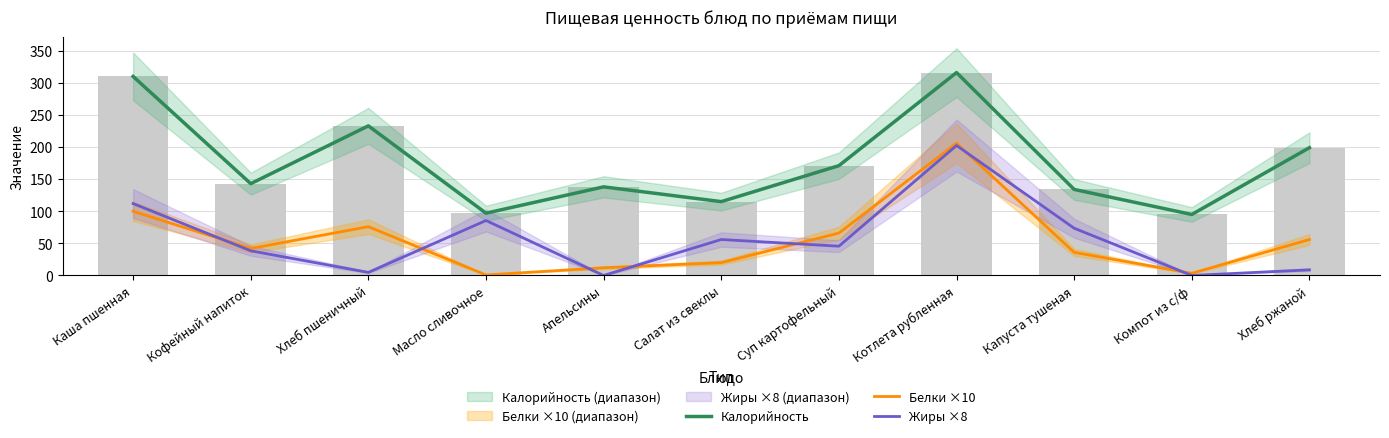

At Салат из свеклы, list the series in order from smallest to largest.

Белки ×10, Жиры ×8, Калорийность